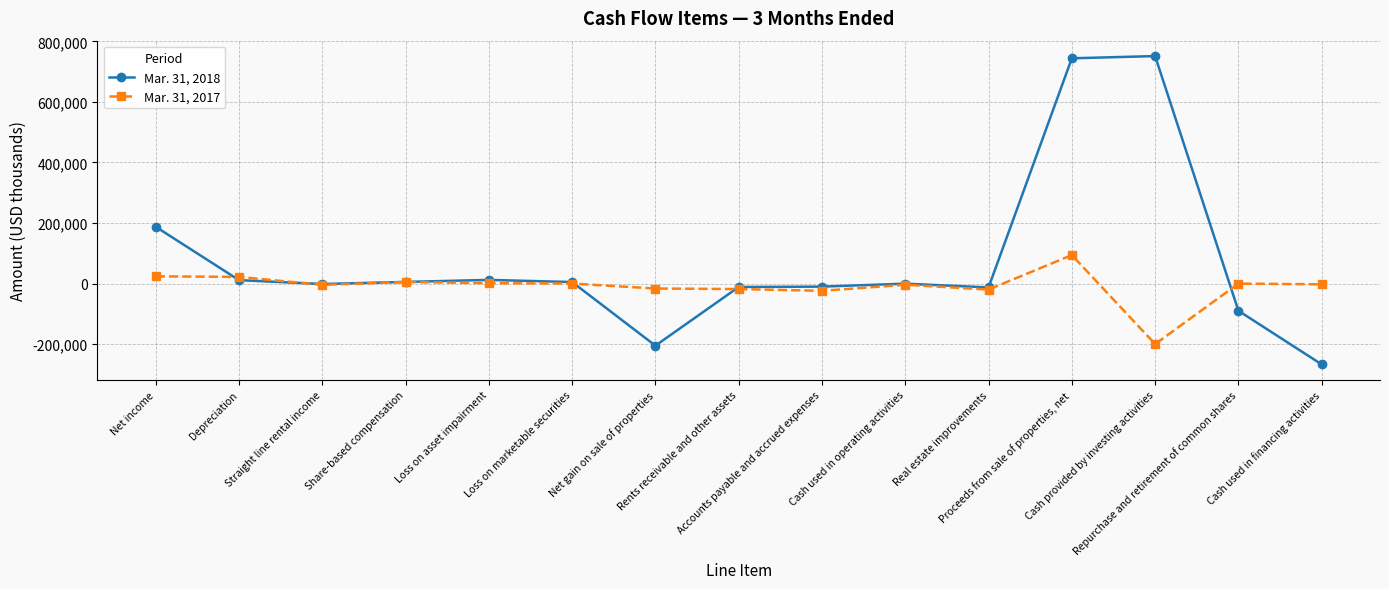

Which series has the largest total across all categories?

Mar. 31, 2018